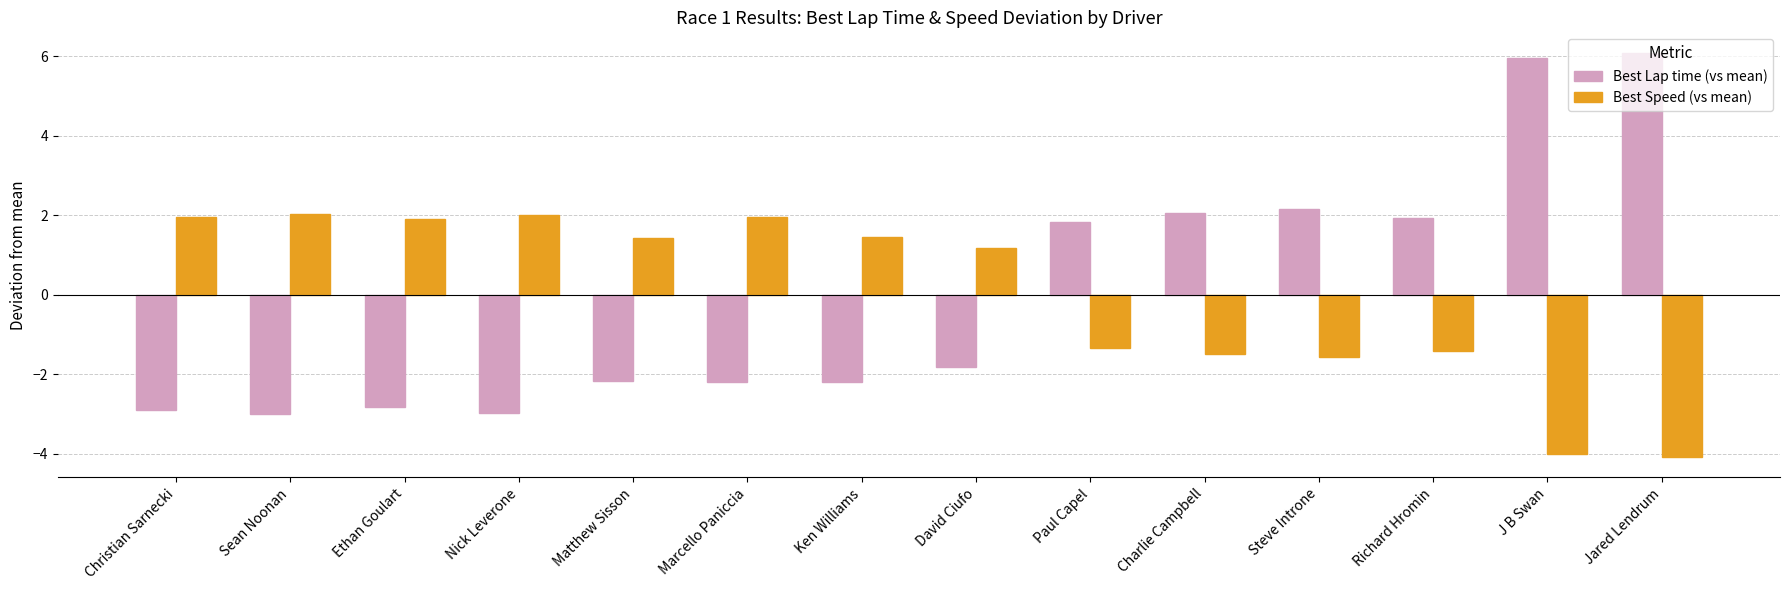

Where is Best Lap time (vs mean) nearest to the value 1?

Paul Capel